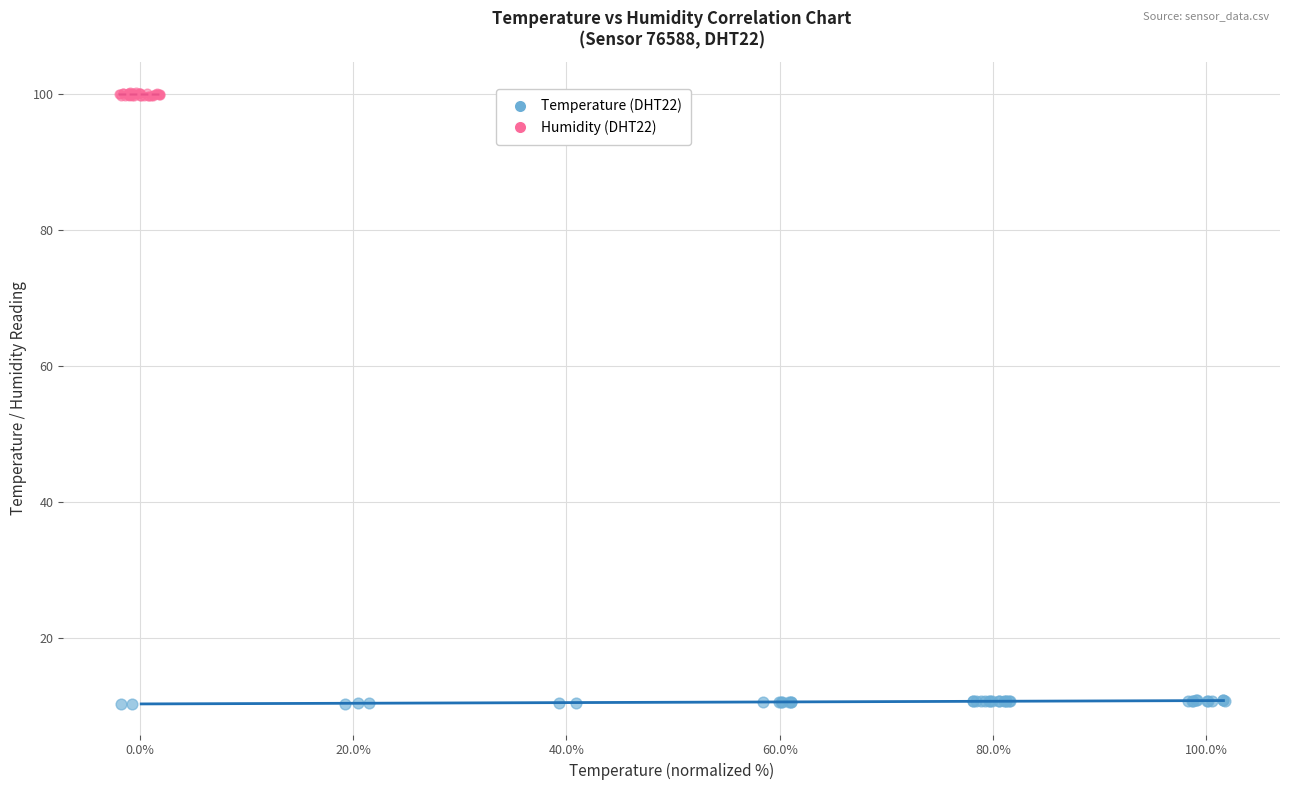

What are all the series names shown in the legend?

Temperature (DHT22), Humidity (DHT22)